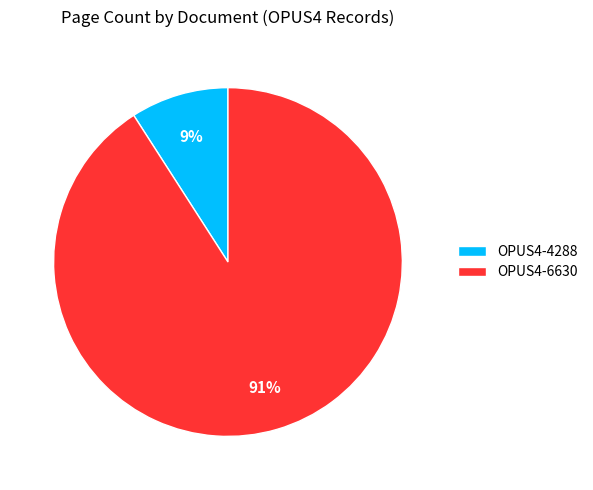

The OPUS4-6630 slice represents 77% of the pie. True or false?

False